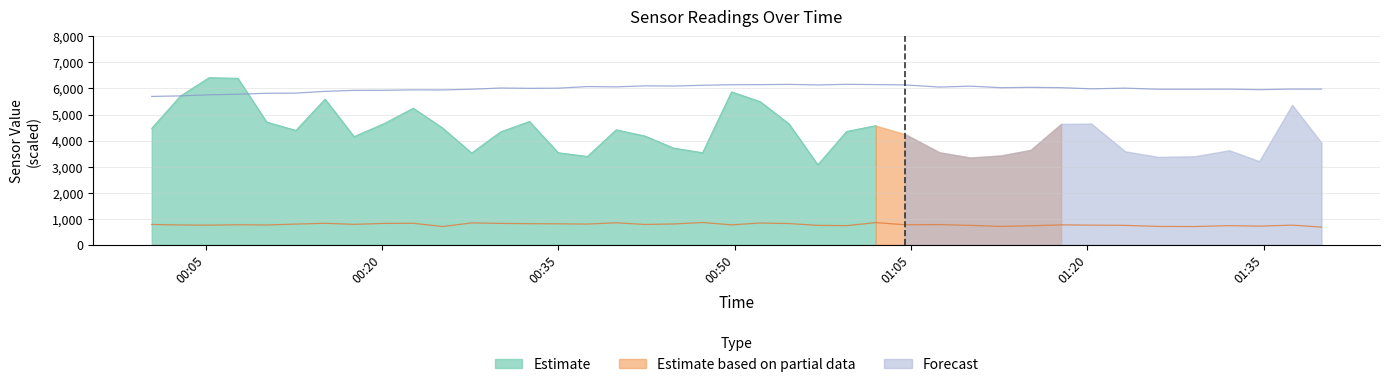

What is the maximum value for Estimate?

6412.0